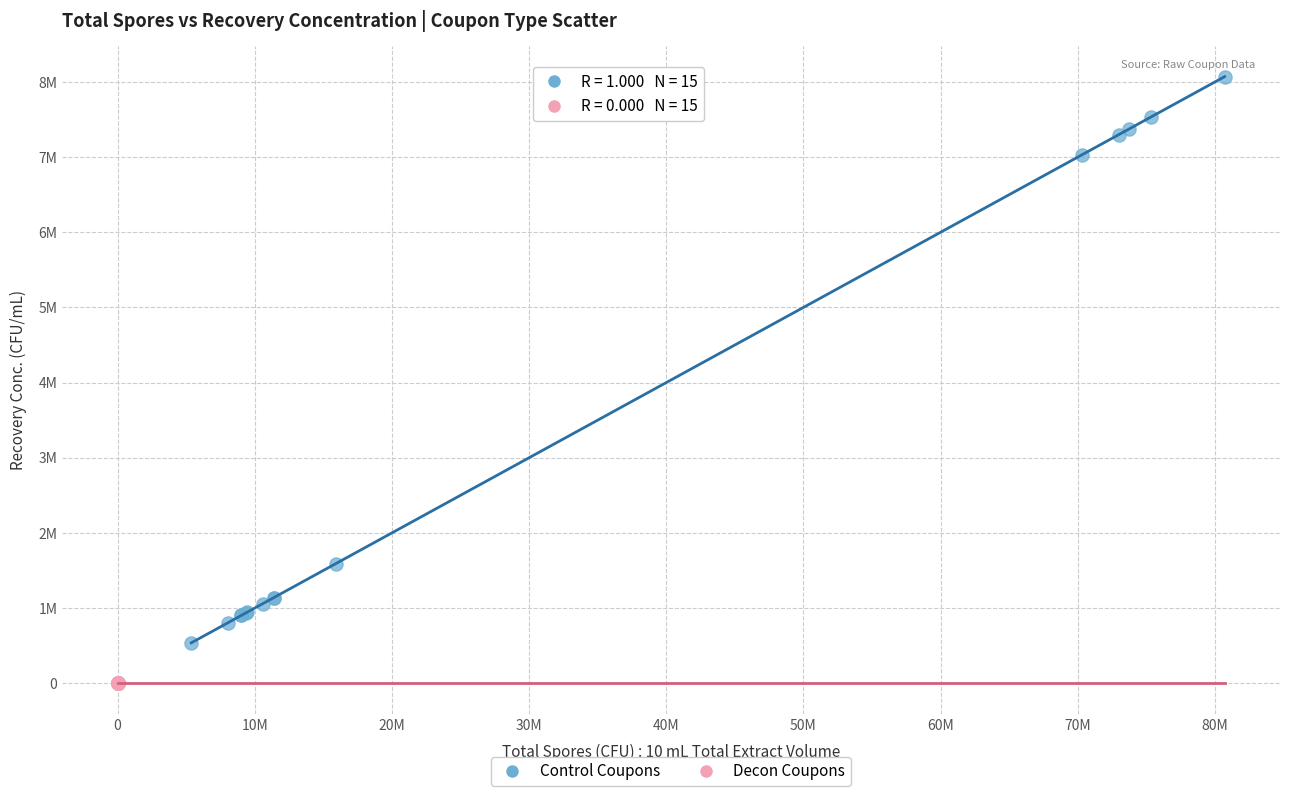

Which series reaches the maximum Y coordinate?

Control Coupons